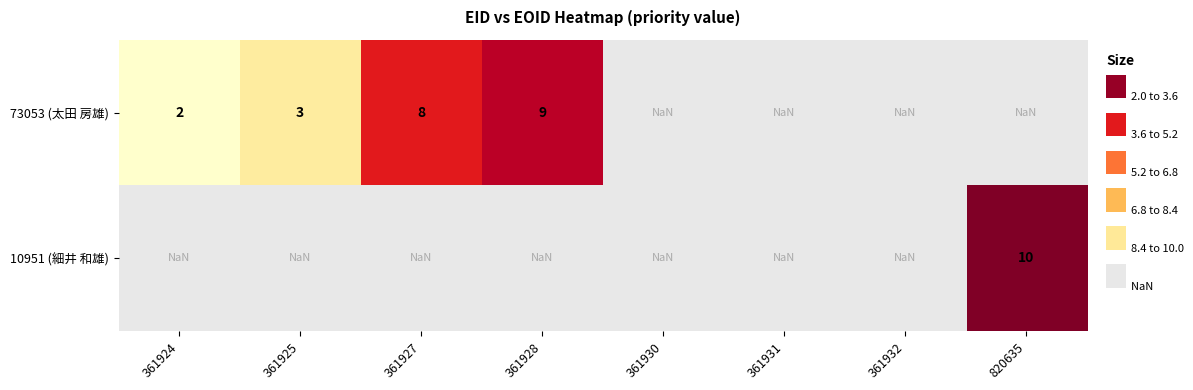

True or false: 73053 (太田 房雄) has a value of 9.0 at 361928.

True